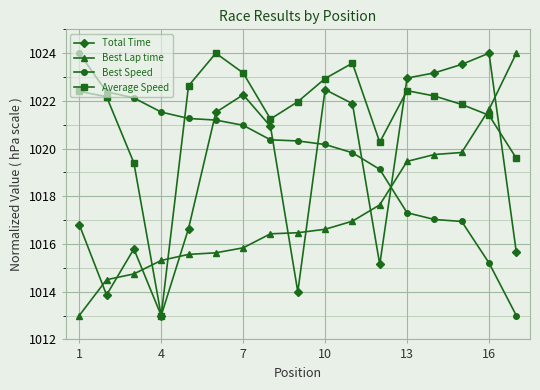

Does the chart display data point markers on the line(s)?

Yes